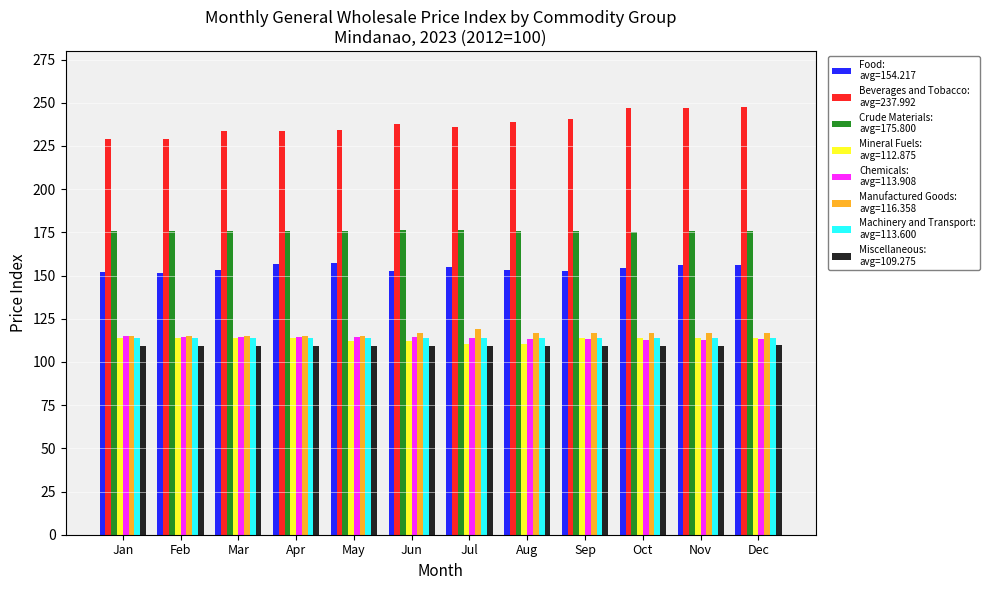

What is the difference between the highest and lowest values at Nov?

138.0